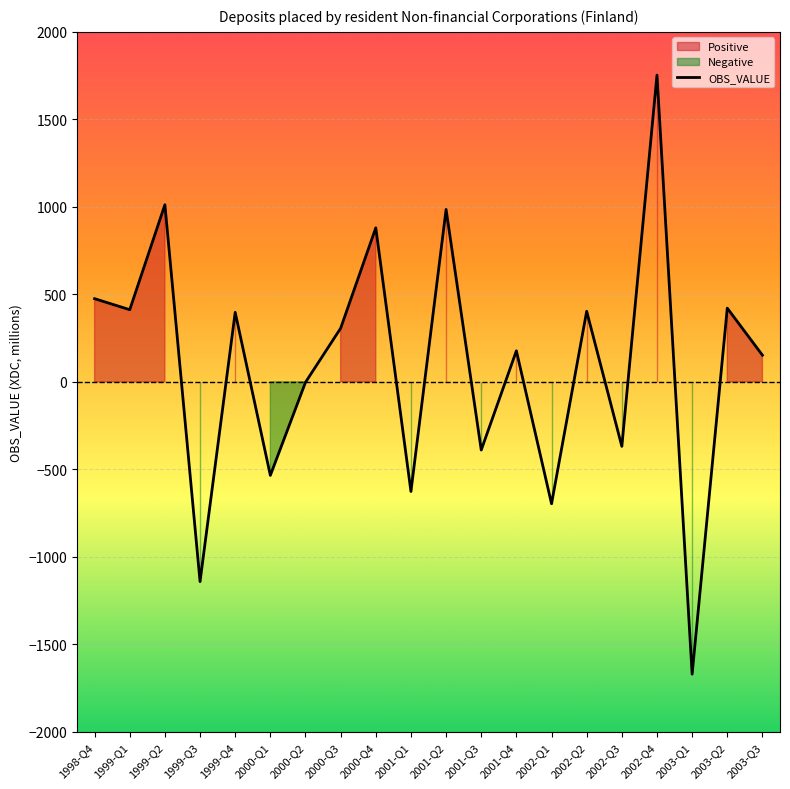

List the labels in order of value, largest first.

2002-Q4, 1999-Q2, 2001-Q2, 2000-Q4, 1998-Q4, 2003-Q2, 1999-Q1, 2002-Q2, 1999-Q4, 2000-Q3, 2001-Q4, 2003-Q3, 2000-Q2, 2002-Q3, 2001-Q3, 2000-Q1, 2001-Q1, 2002-Q1, 1999-Q3, 2003-Q1